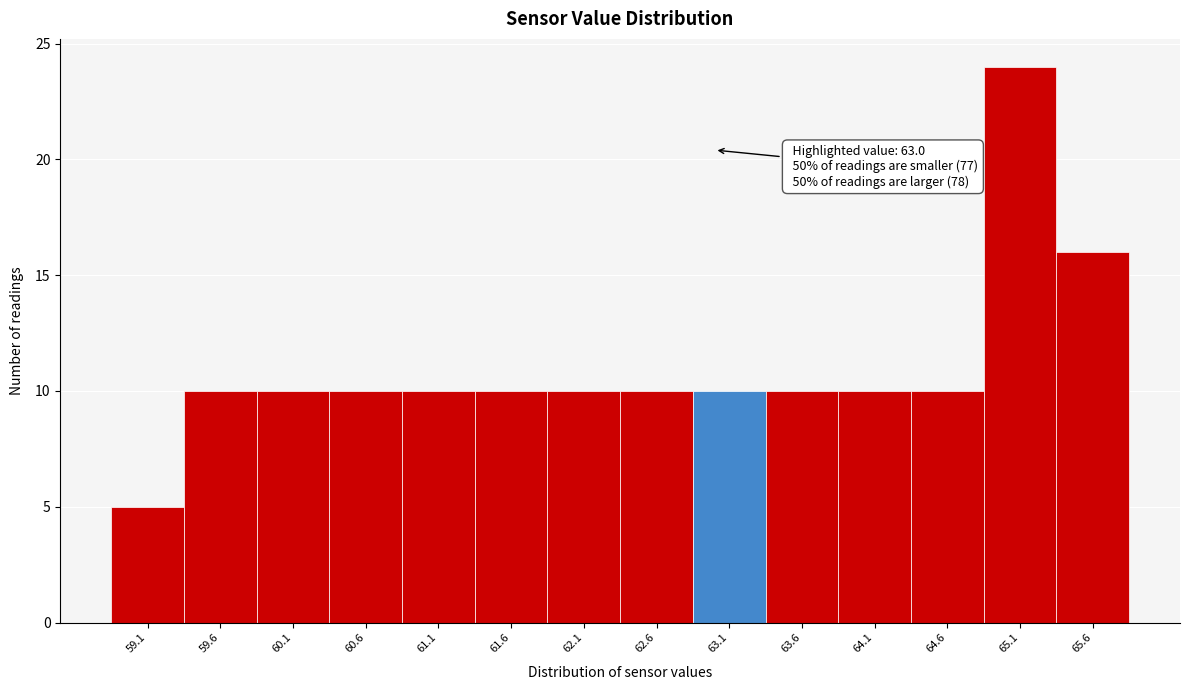

Which range on the x-axis has the tallest bar?

64.85 to 65.35